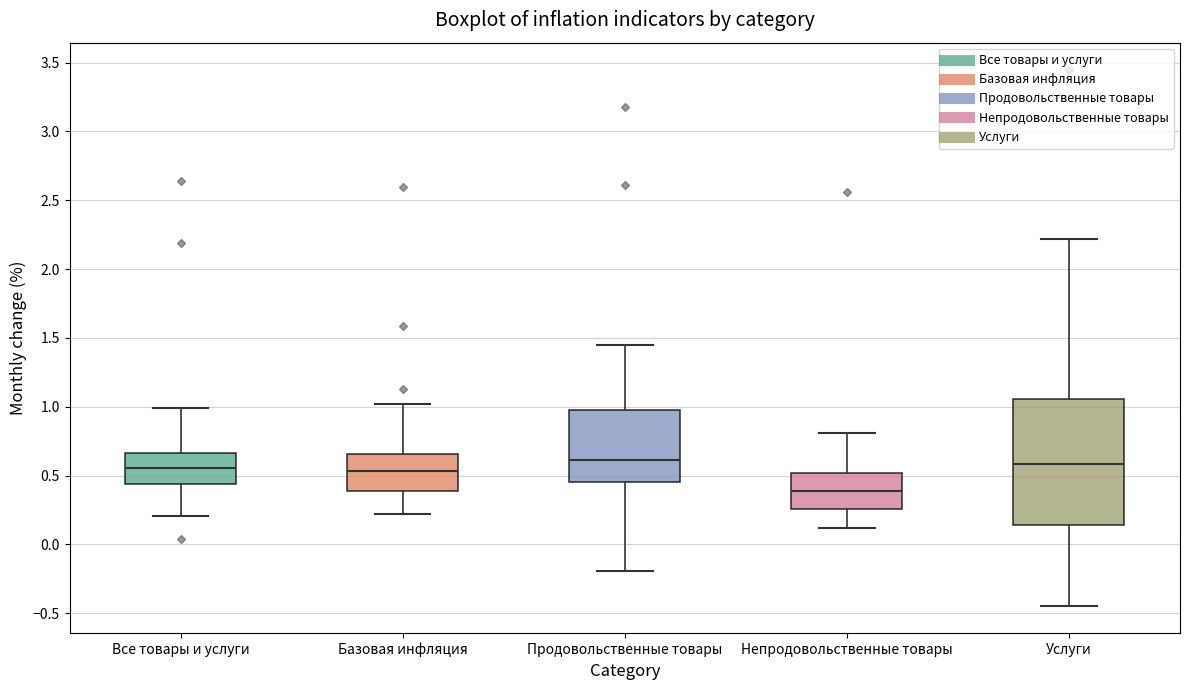

Which box has the lowest median line?

Непродовольственные товары